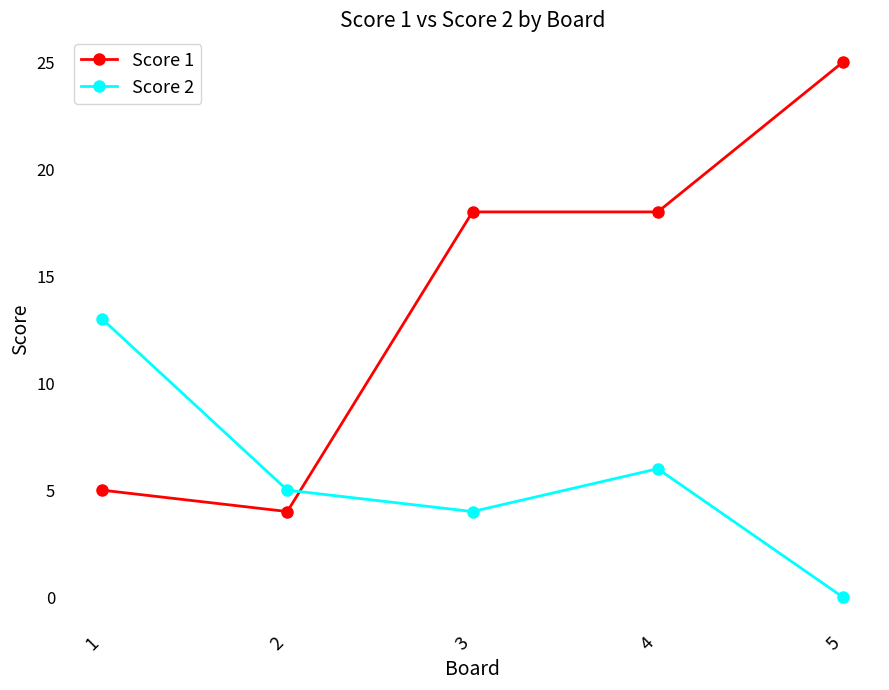

What is the difference between the Score 1 values at 3 and 1?

13